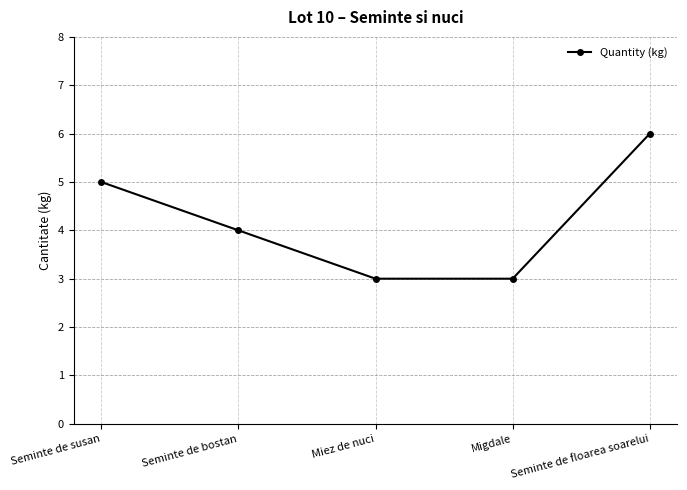

Between Seminte de floarea soarelui and Seminte de bostan, which is larger?

Seminte de floarea soarelui